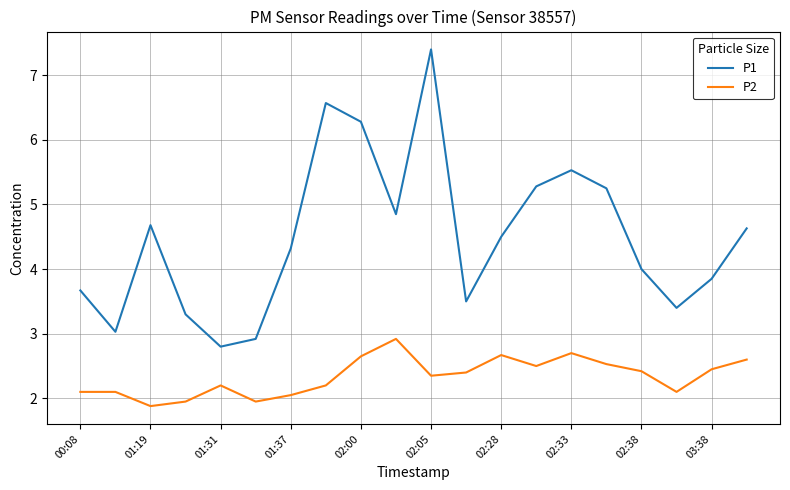

What is the difference between the maximum and minimum values in the P1 series?

4.6